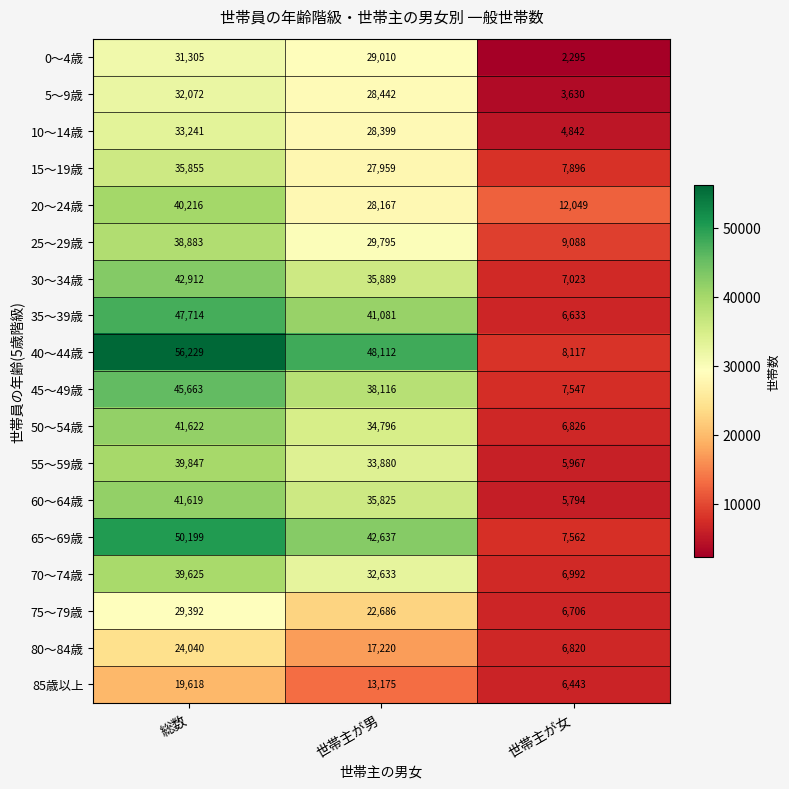

How many distinct data groups are displayed?

18